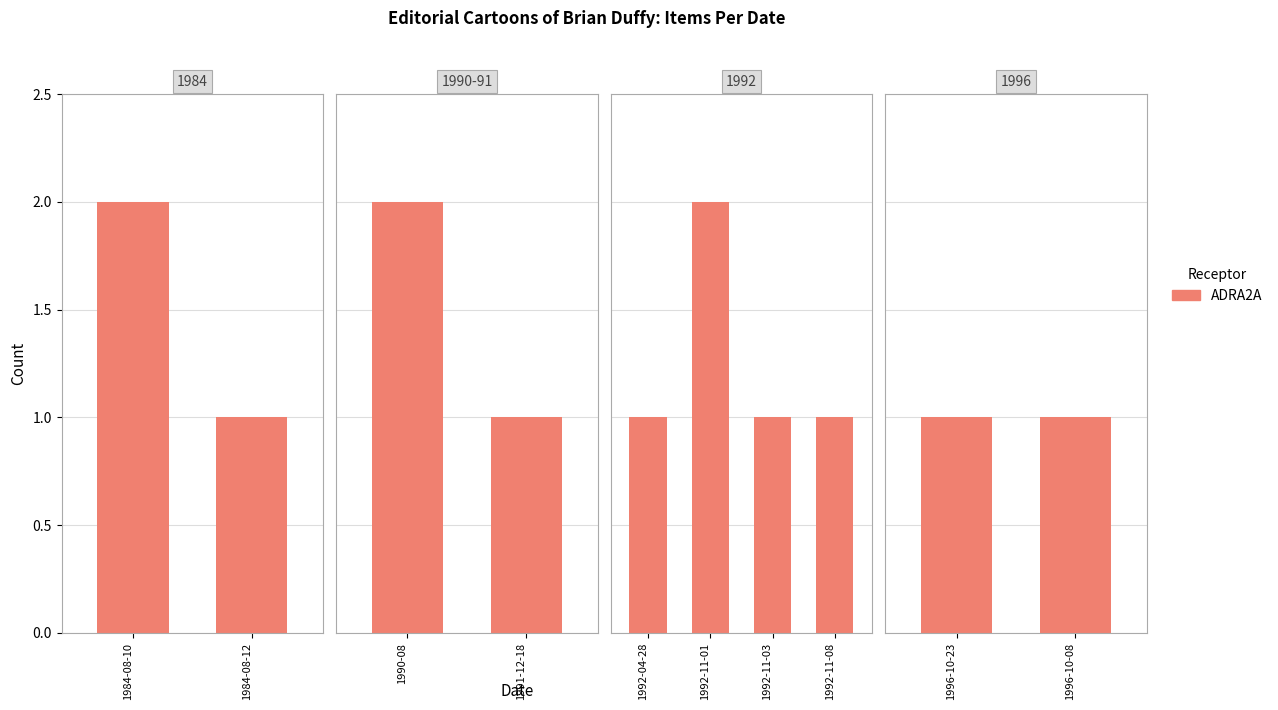

What is the greatest value displayed?

2